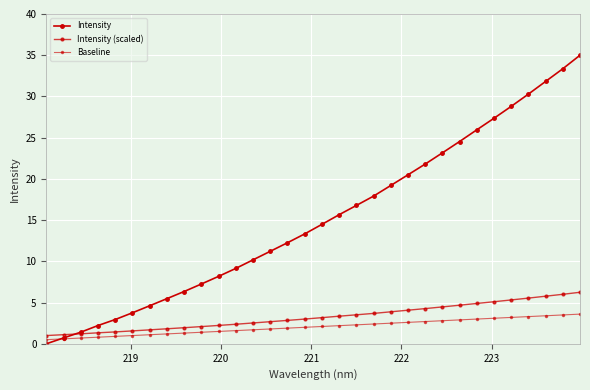

How many distinct data groups are displayed?

3